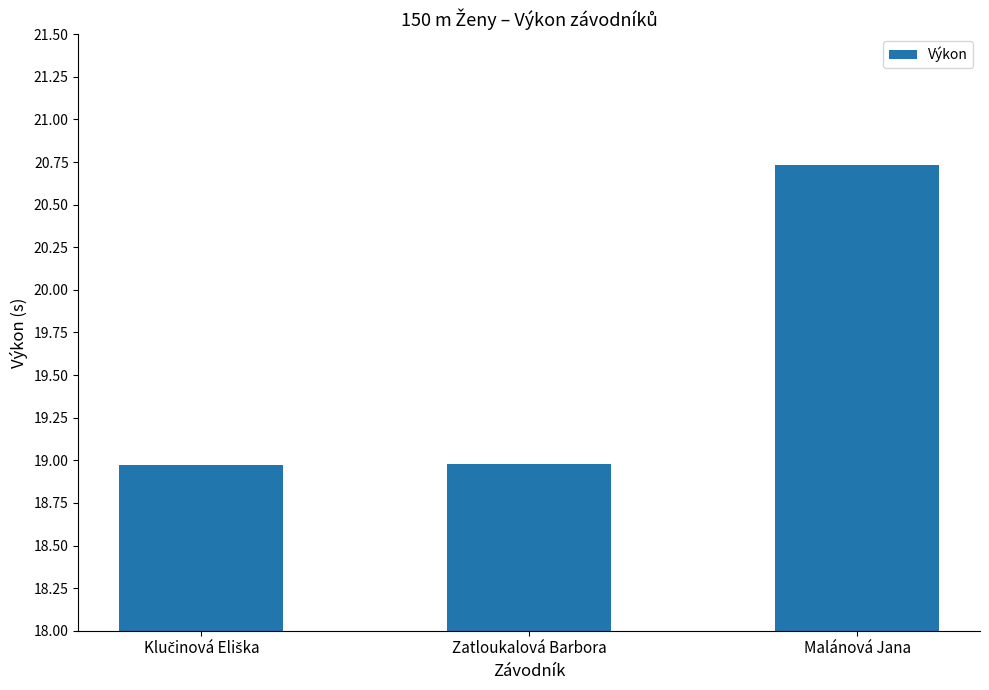

Between Zatloukalová Barbora and Malánová Jana, which is larger?

Malánová Jana